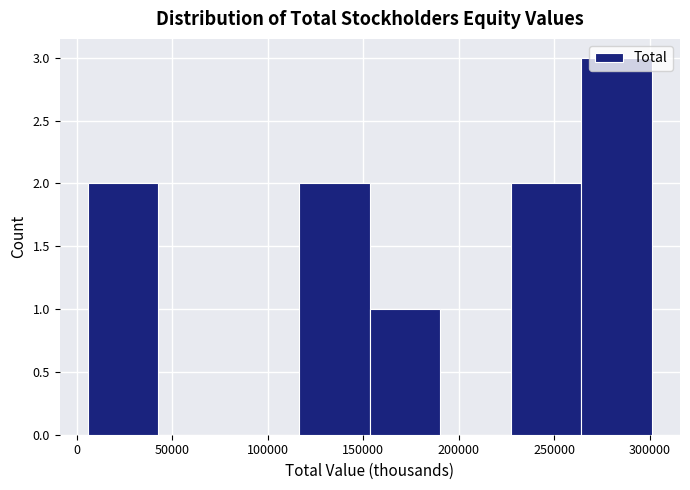

Reading left to right, list every bar in this chart as the range it spans on the x-axis followed by its height. Neither the bar edges nor the heights are printed on the chart, so give them approximately, as read against the axes.

5000 to 45000: 2
45000 to 80000: 0
80000 to 115000: 0
115000 to 155000: 2
155000 to 190000: 1
190000 to 225000: 0
225000 to 265000: 2
265000 to 300000: 3